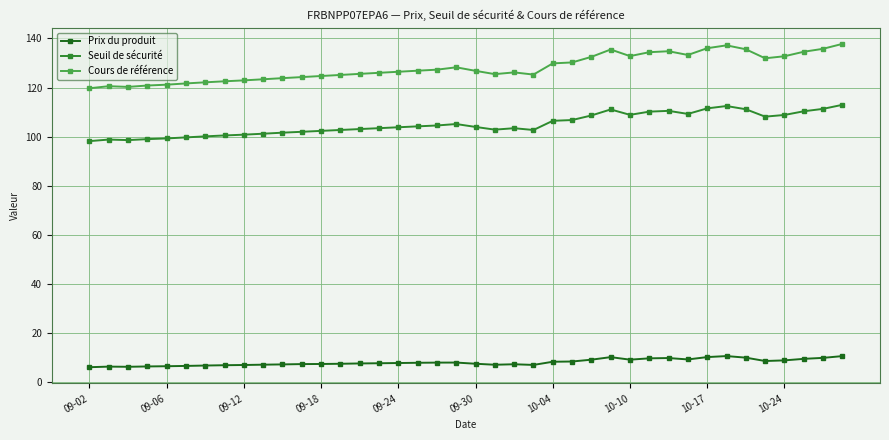

What is the greatest value displayed?

137.8